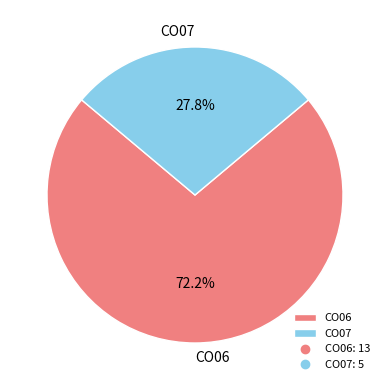

Rank the categories by value from lowest to highest.

CO07, CO06